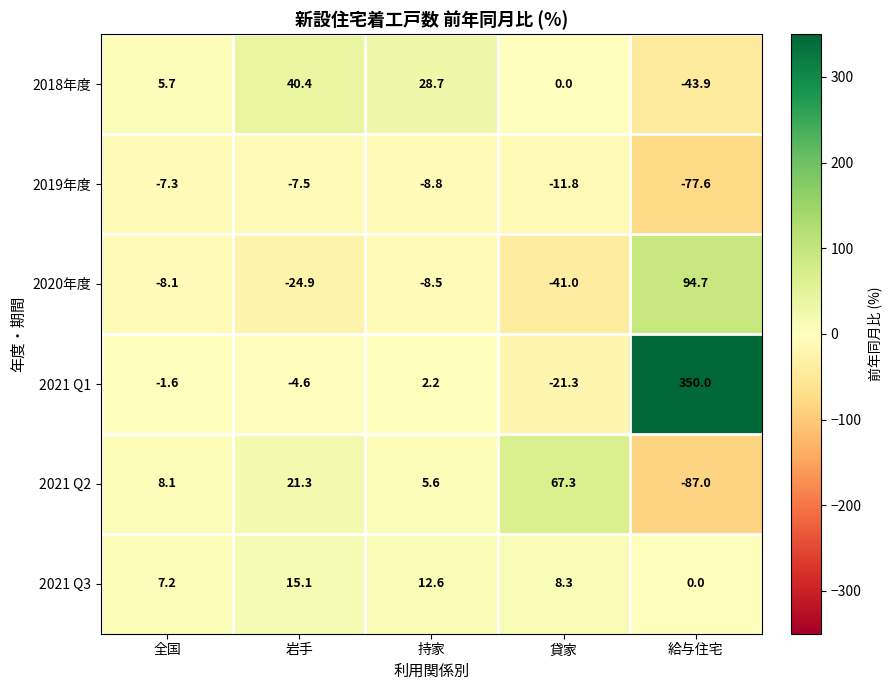

Reading left to right, what are all the values shown in this chart?

2018年度: 全国=5.7	岩手=40.4	持家=28.7	貸家=0.0	給与住宅=-43.9
2019年度: 全国=-7.3	岩手=-7.5	持家=-8.8	貸家=-11.8	給与住宅=-77.6
2020年度: 全国=-8.1	岩手=-24.9	持家=-8.5	貸家=-41.0	給与住宅=94.7
2021 Q1: 全国=-1.6	岩手=-4.6	持家=2.2	貸家=-21.3	給与住宅=350.0
2021 Q2: 全国=8.1	岩手=21.3	持家=5.6	貸家=67.3	給与住宅=-87.0
2021 Q3: 全国=7.2	岩手=15.1	持家=12.6	貸家=8.3	給与住宅=0.0